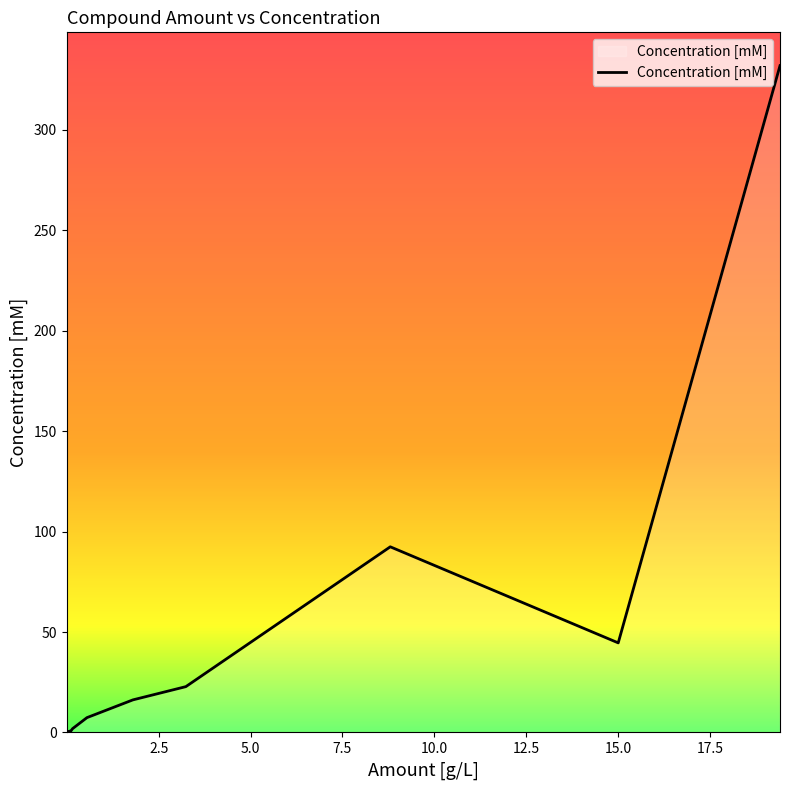

What is the difference between the maximum and minimum values?

331.9